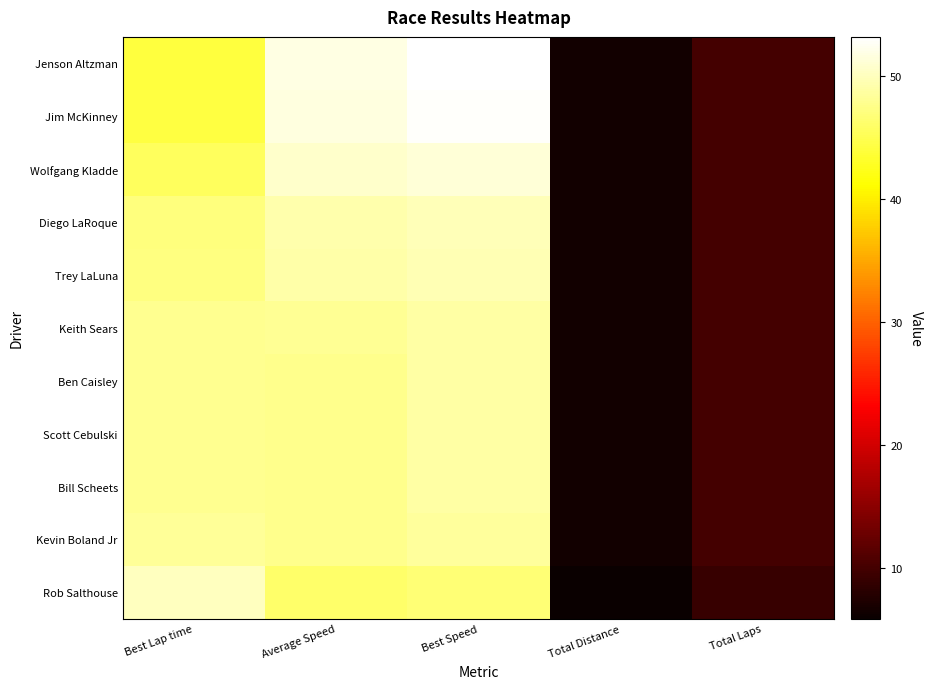

Which series changed the most between Average Speed and Total Distance?

Jenson Altzman